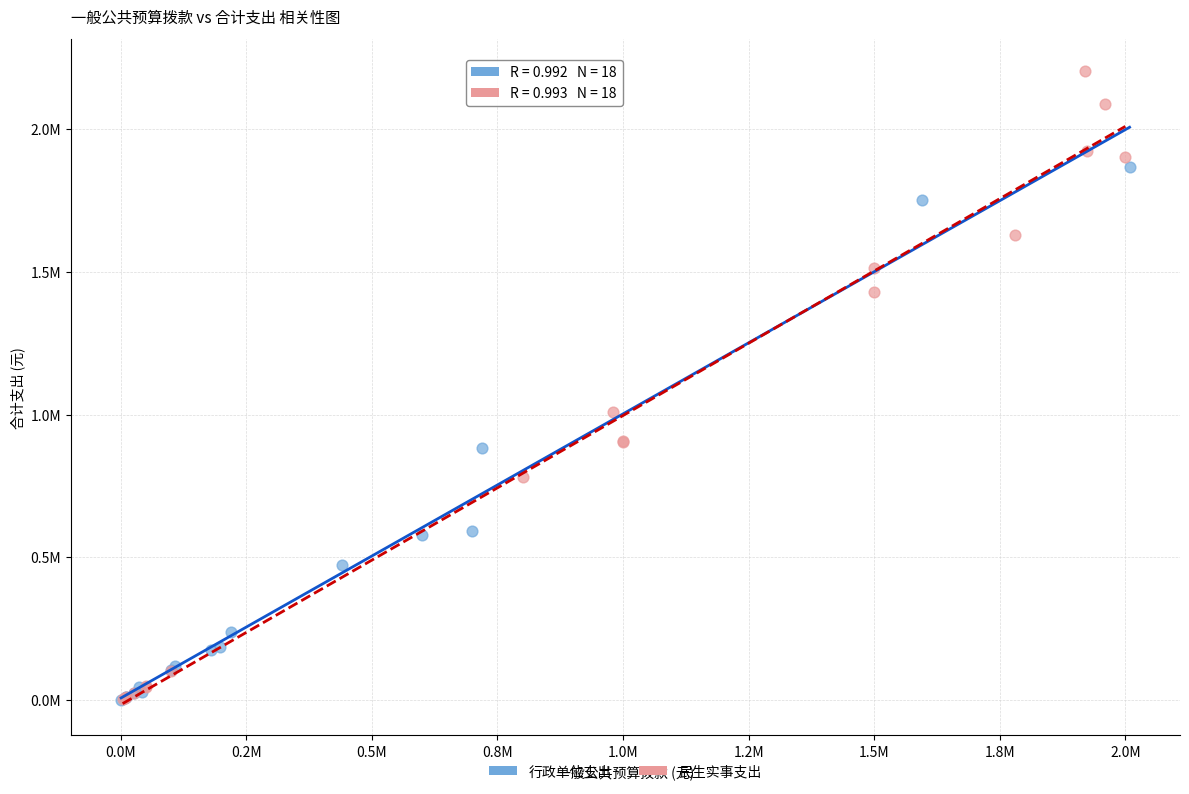

Which series has the largest Y range (max minus min)?

民生实事支出